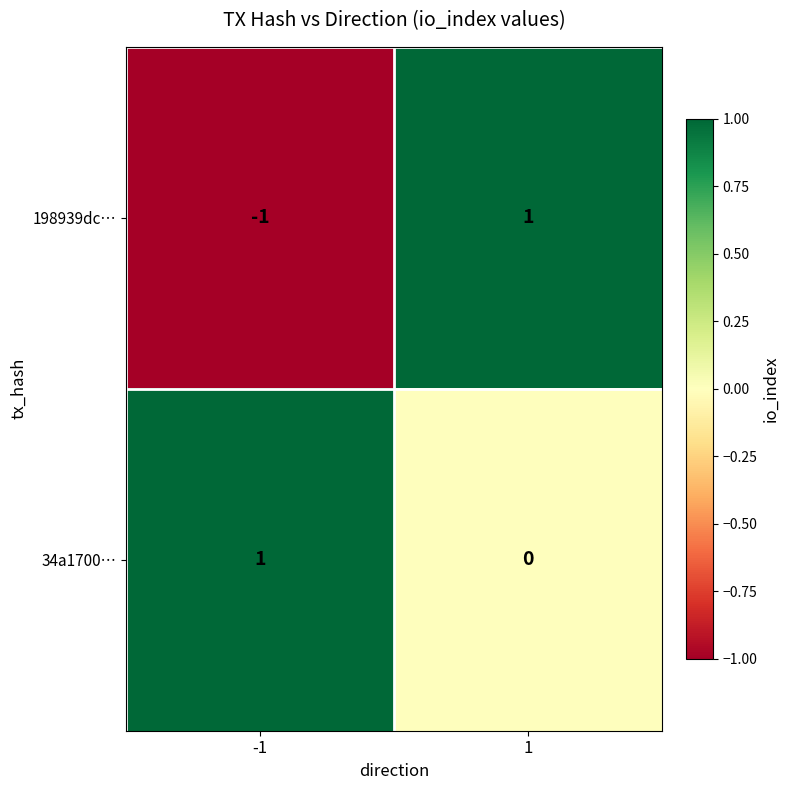

How many series are shown in this chart?

2